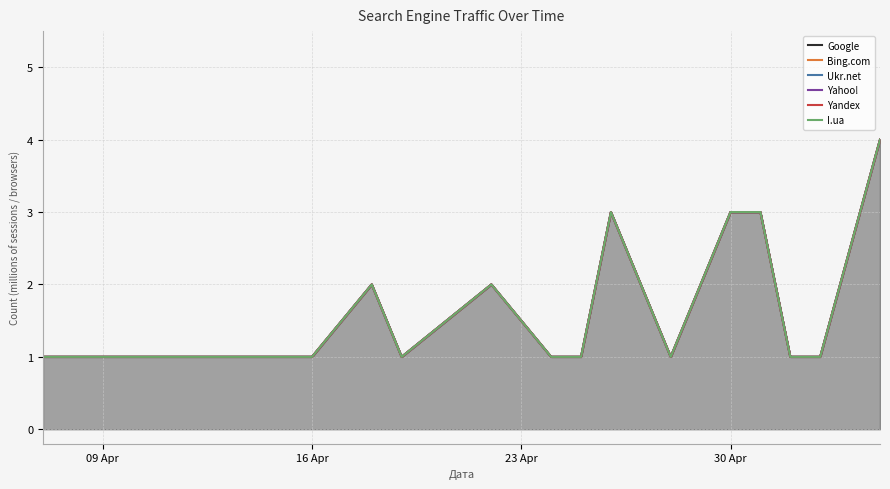

What are all the series names shown in the legend?

Google, Bing.com, Ukr.net, Yahoo!, Yandex, I.ua